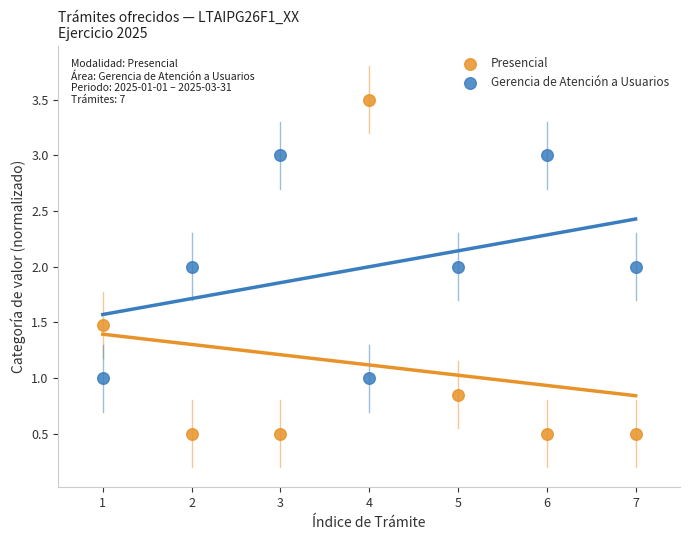

Which series contains the highest Y value?

Presencial